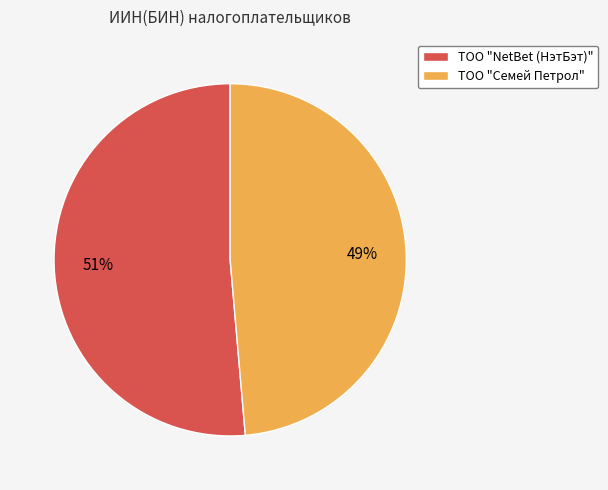

To the nearest percent, what portion does ТОО "NetBet (НэтБэт)" represent?

51%